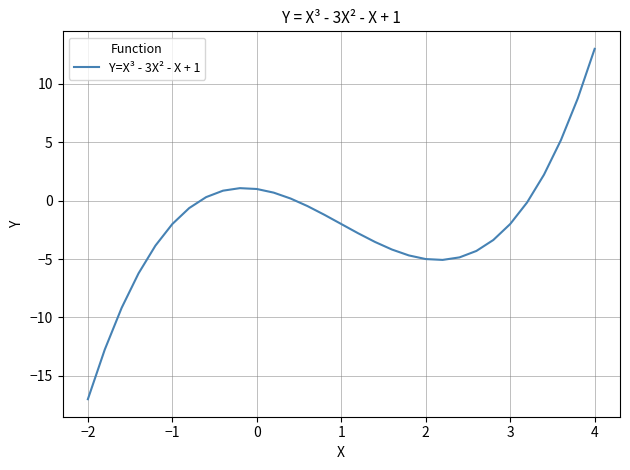

What is the minimum value shown in the chart?

-17.0